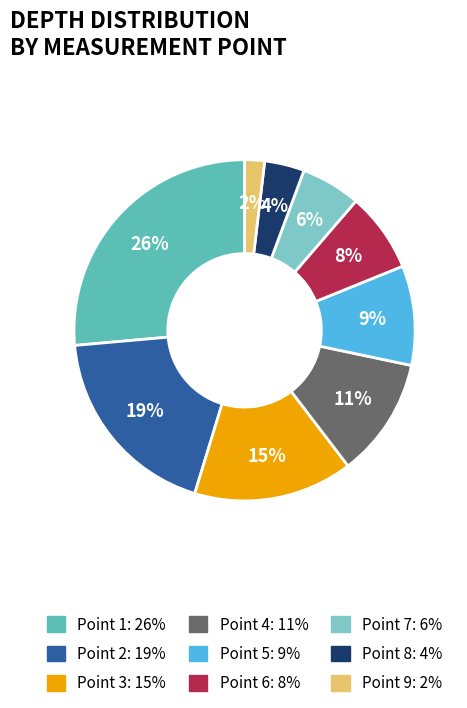

Is there a majority slice in this chart?

No